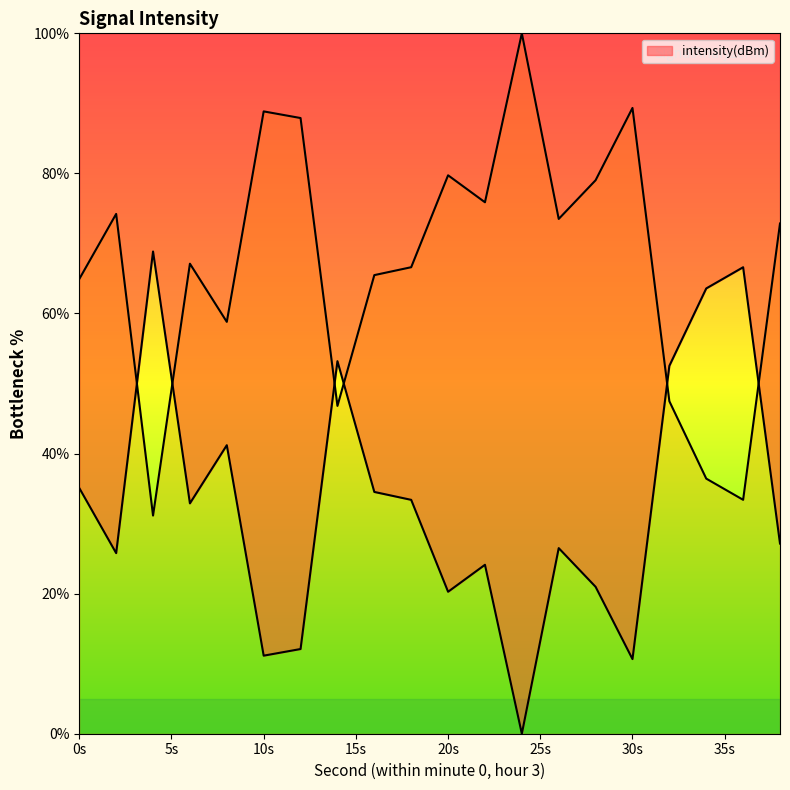

Between 30 and 2, which is larger?

2